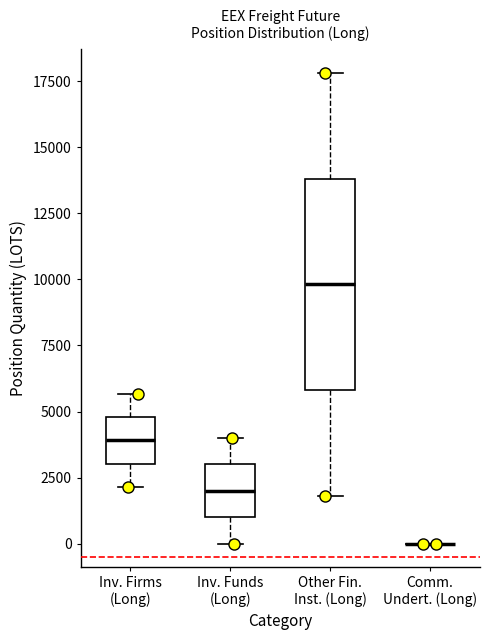

Reading left to right, transcribe this box plot: for each box, give where its median line is, the range the box spans, and where its two whiskers end, as read against the y-axis. The values are not printed on the chart, so give them approximately, as read against the axis.

Inv. Firms (Long): median 4000, box 3000 to 5000, whiskers 2000 to 5500
Inv. Funds (Long): median 2000, box 1000 to 3000, whiskers 0 to 4000
Other Fin. Inst. (Long): median 10000, box 6000 to 14000, whiskers 2000 to 18000
Comm. Undert. (Long): box collapsed to a line at 0, whiskers 0 to 0